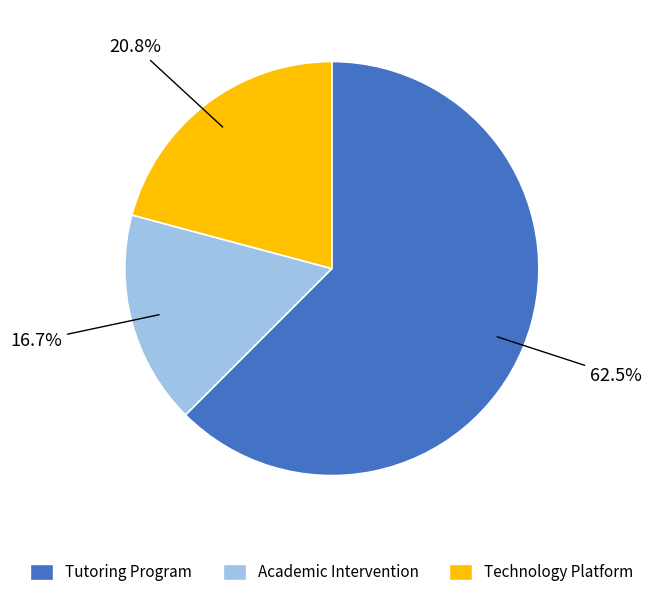

What is the total percentage of Tutoring Program and Academic Intervention?

79.2%